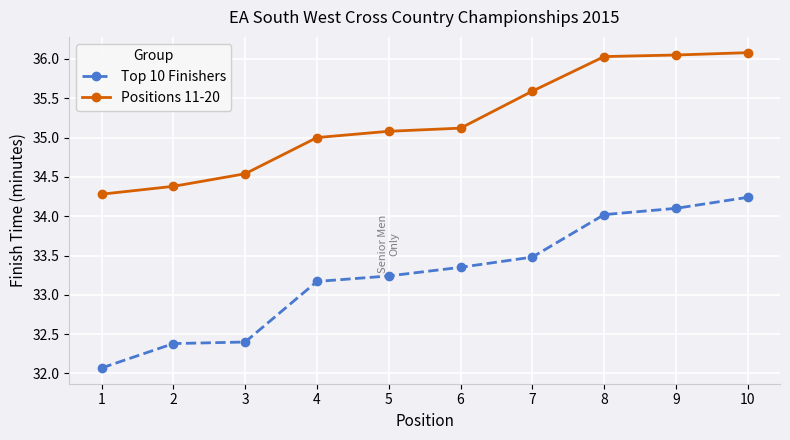

List the series in order of their peak value, lowest first.

Top 10 Finishers, Positions 11-20